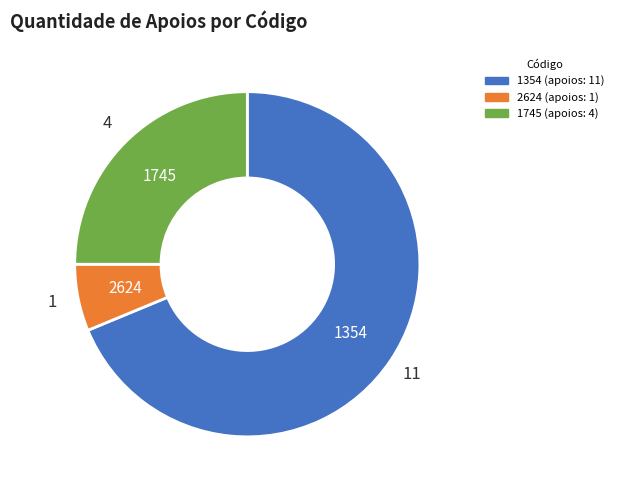

Is there a majority slice in this chart?

Yes